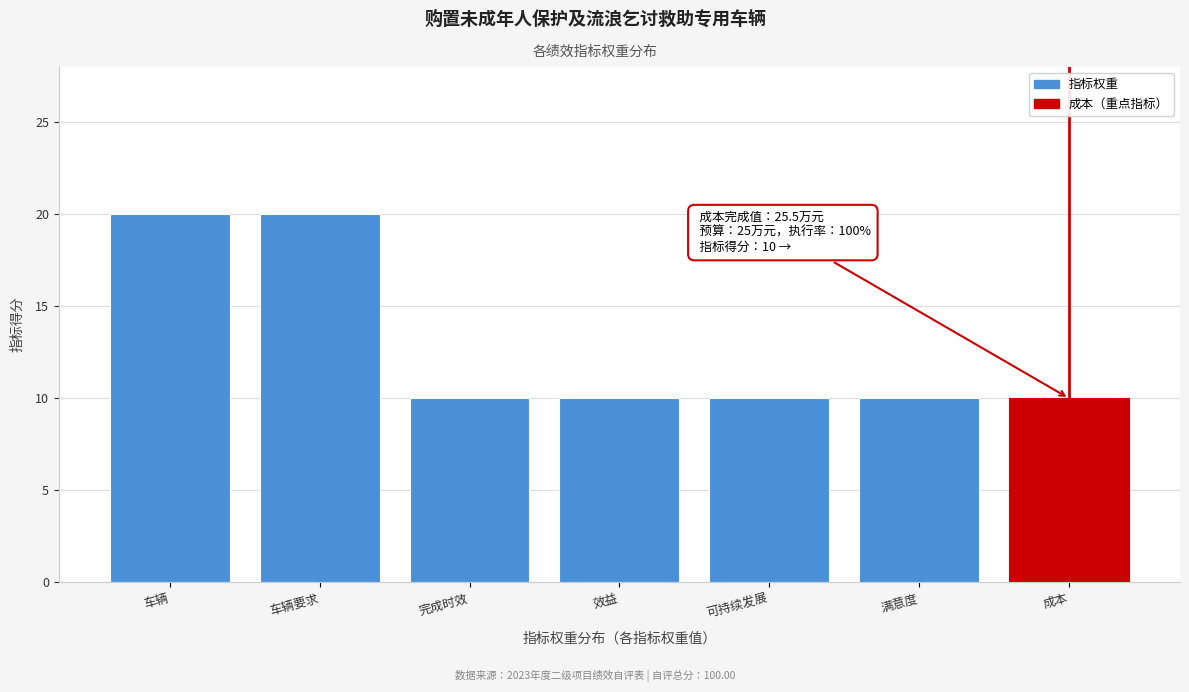

Reading left to right, extract all data points from this chart.

20	20	10	10	10	10	10